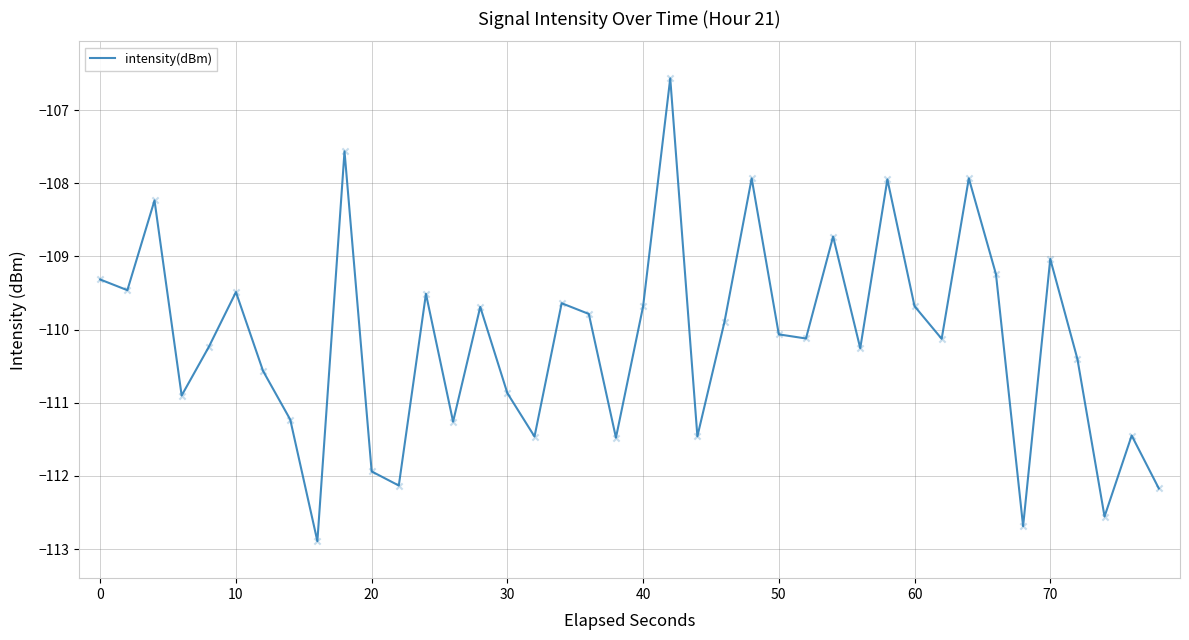

What is the difference between the maximum and minimum values?

6.3